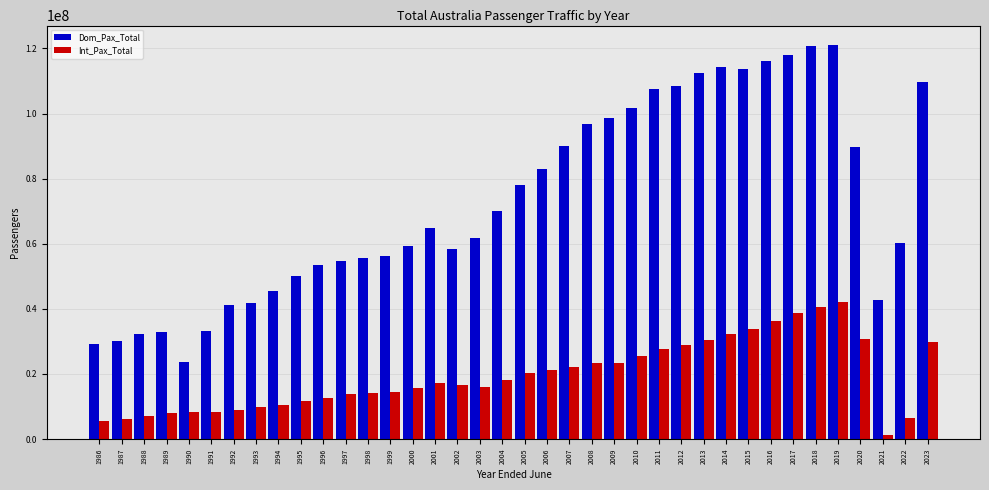

Which series changed the most between 1986 and 1993?

Dom_Pax_Total